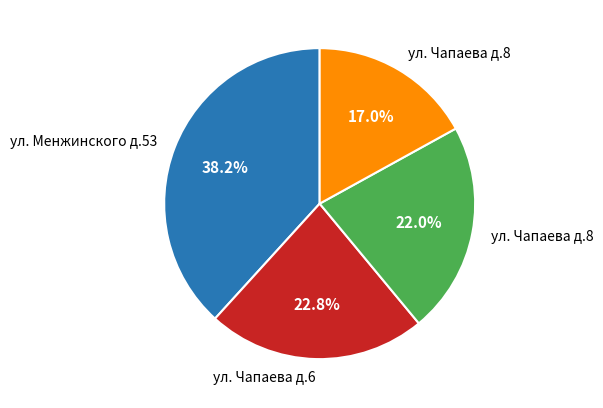

Is there a majority slice in this chart?

No